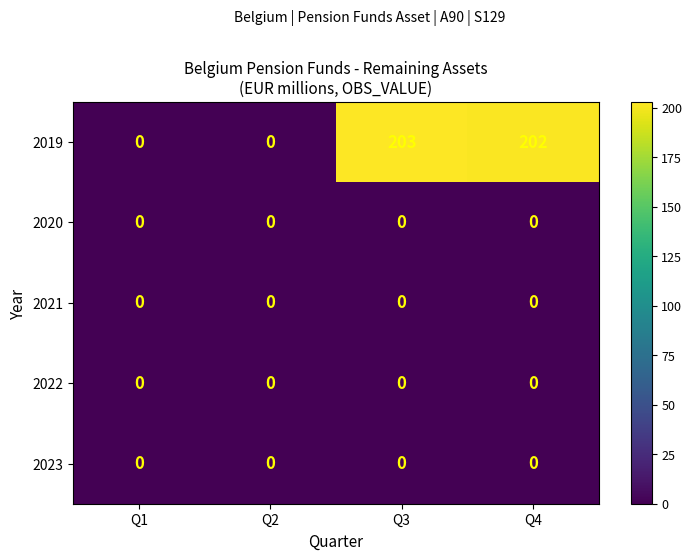

Which series has the largest total across all categories?

2019